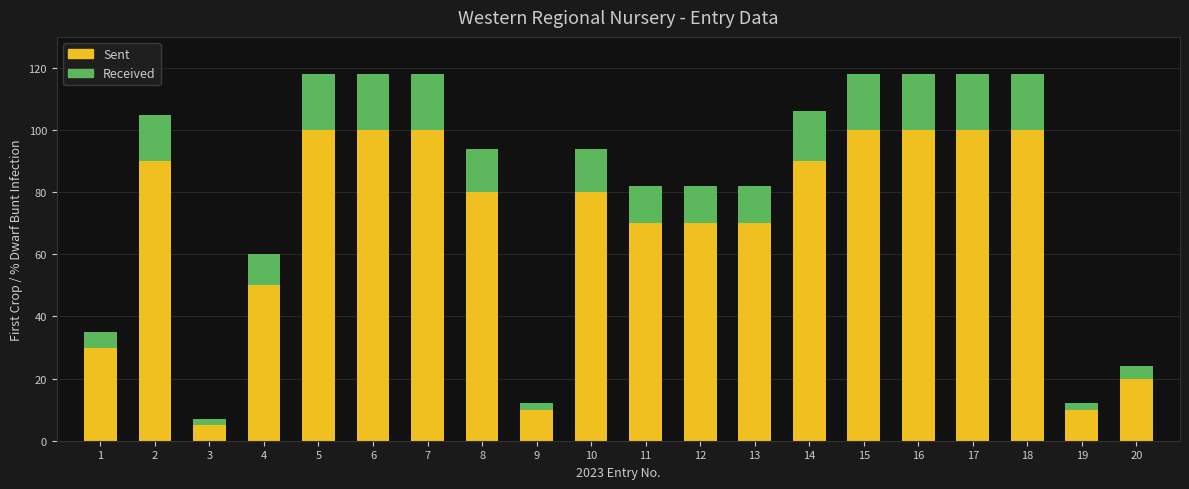

Where is Sent nearest to the value 52?

4